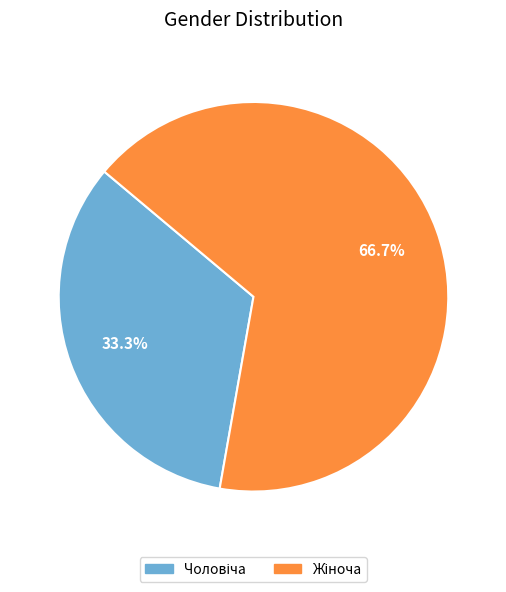

Is there a majority slice in this chart?

Yes